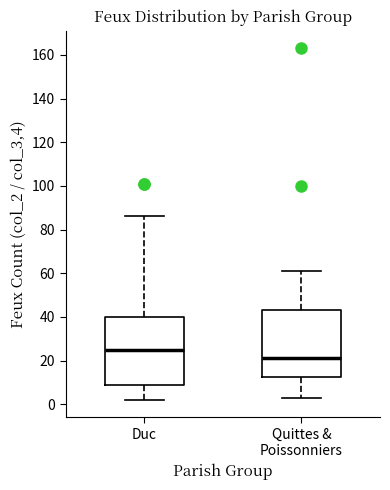

Where does the upper whisker of the box for Duc end on the y-axis? The values are not printed on the chart, so give them approximately, as read against the axis.

86